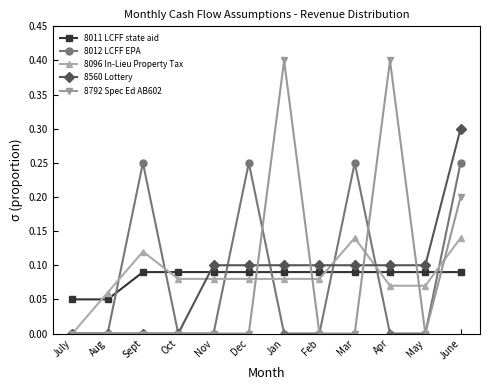

What is the spread (max minus min) of values at Jan?

0.4